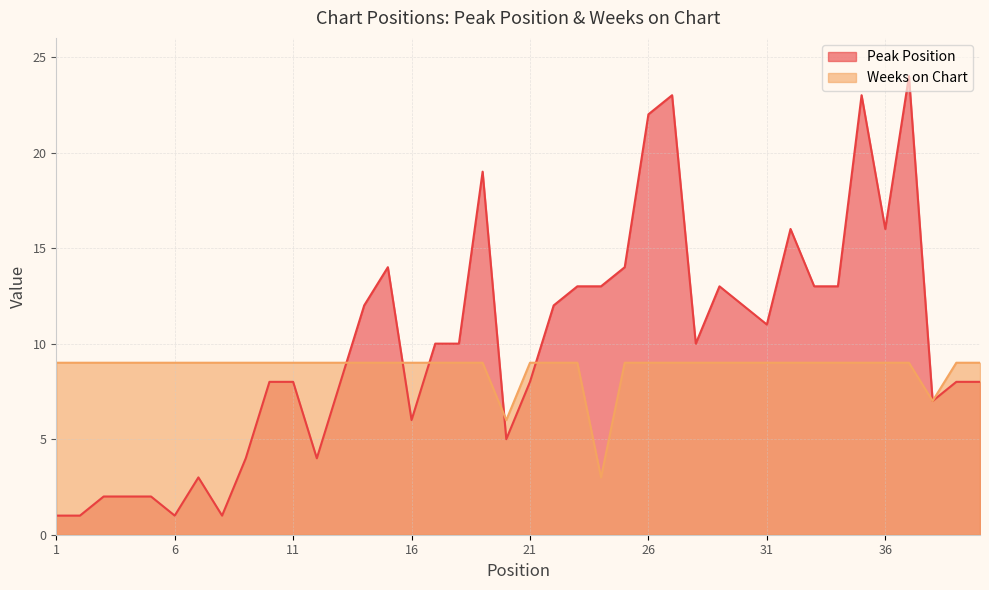

Which series changed the most between 30 and 32?

Peak Position